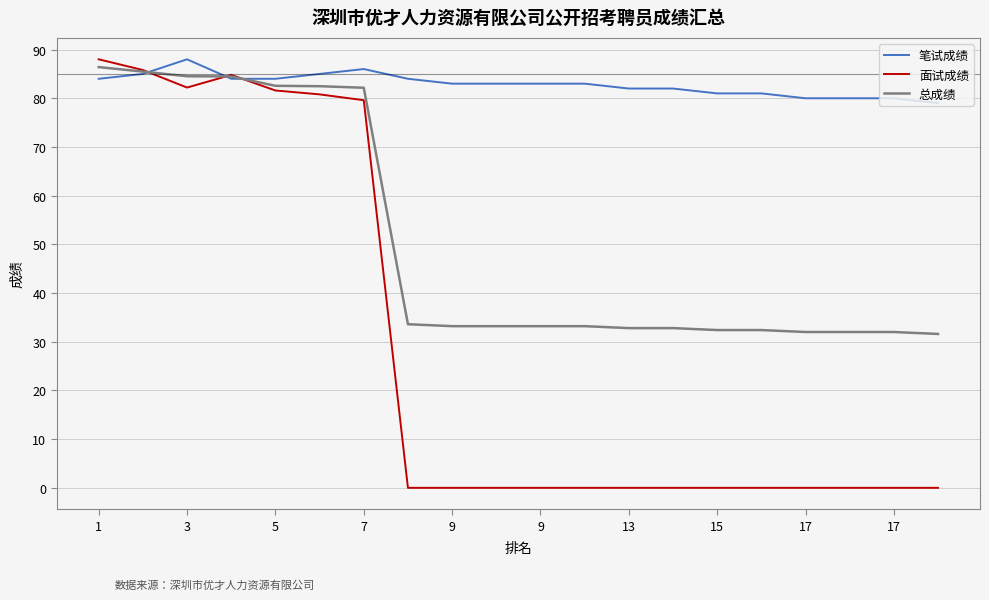

Which series has the largest range (max minus min)?

面试成绩